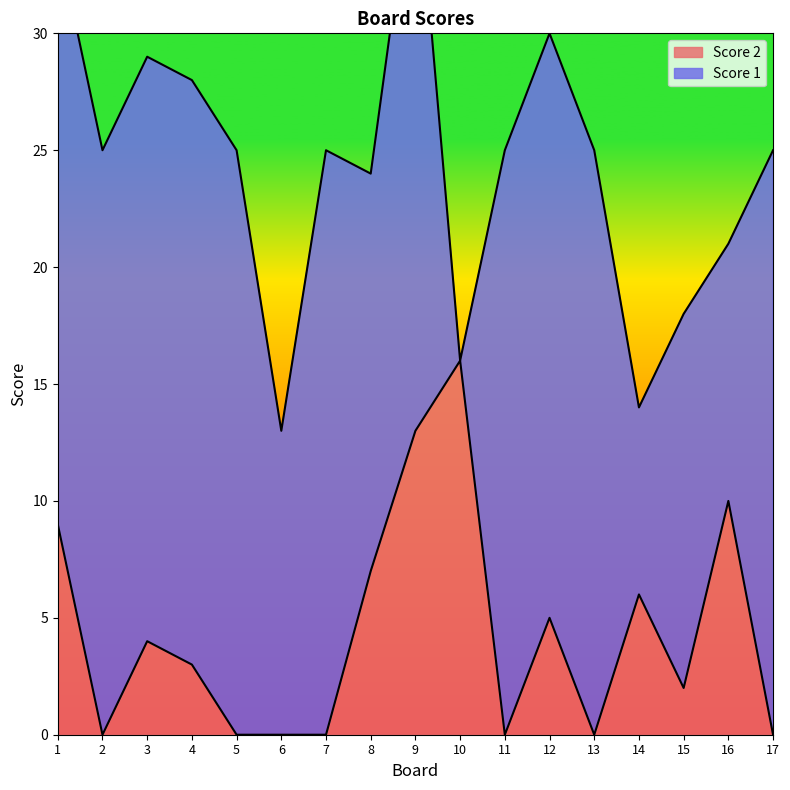

What is the average value?

4